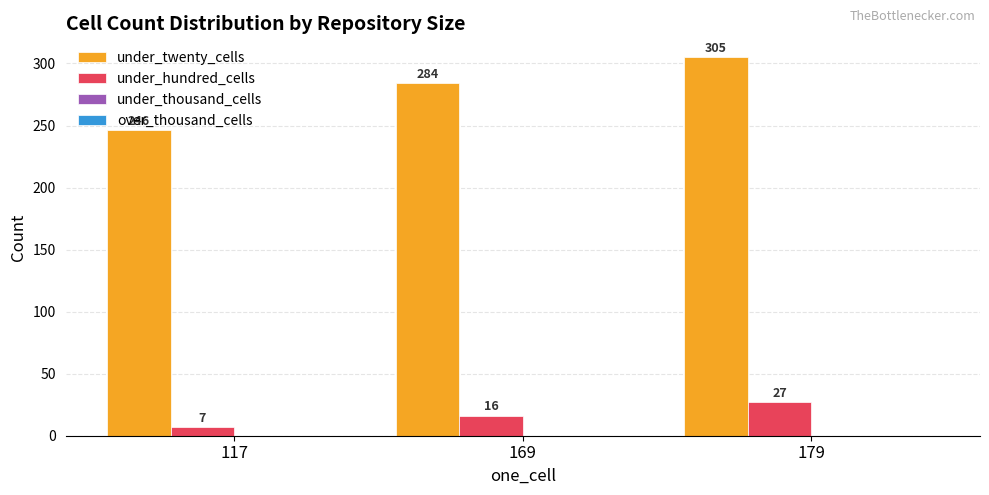

How many series are shown in this chart?

2